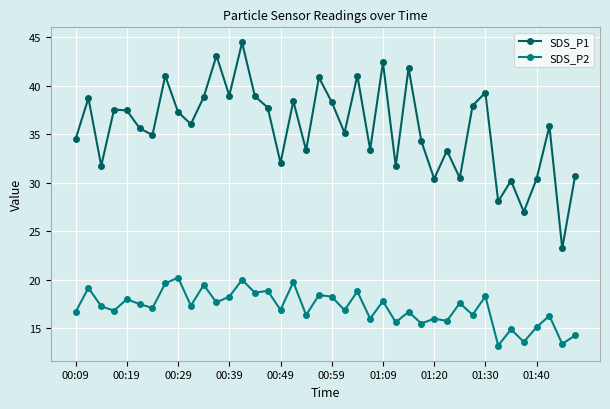

What are all the series names shown in the legend?

SDS_P1, SDS_P2